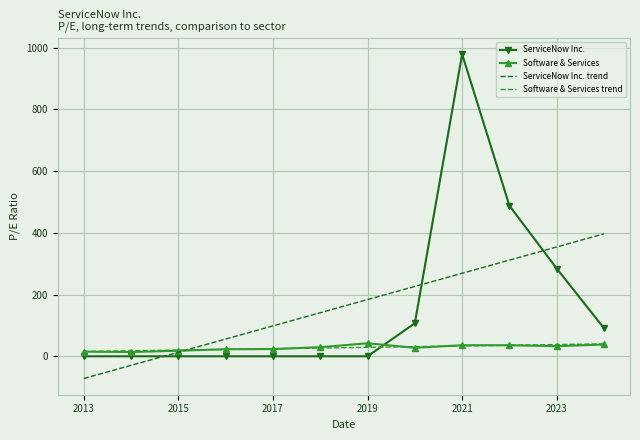

Which series has the largest range (max minus min)?

ServiceNow Inc.